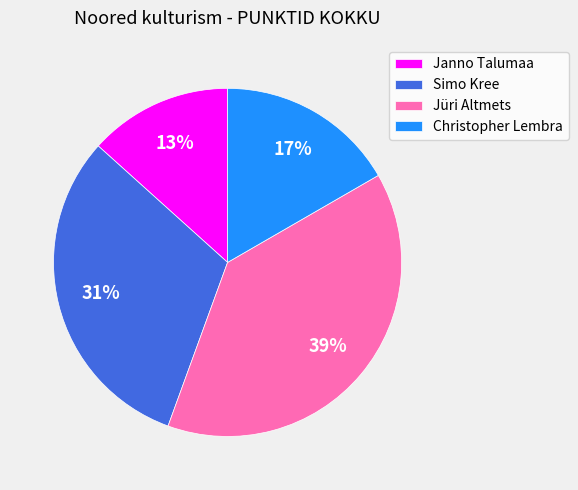

How many slices are in this pie chart?

4